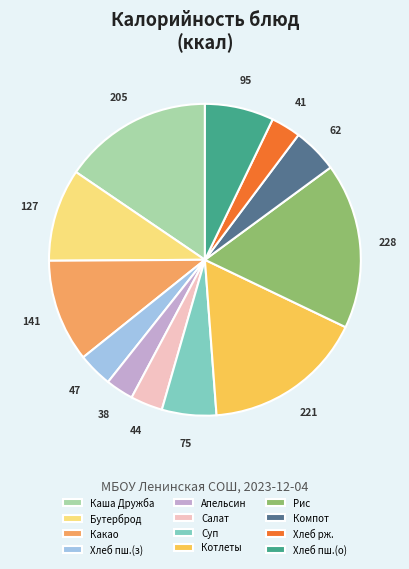

Does any single category account for the majority?

No